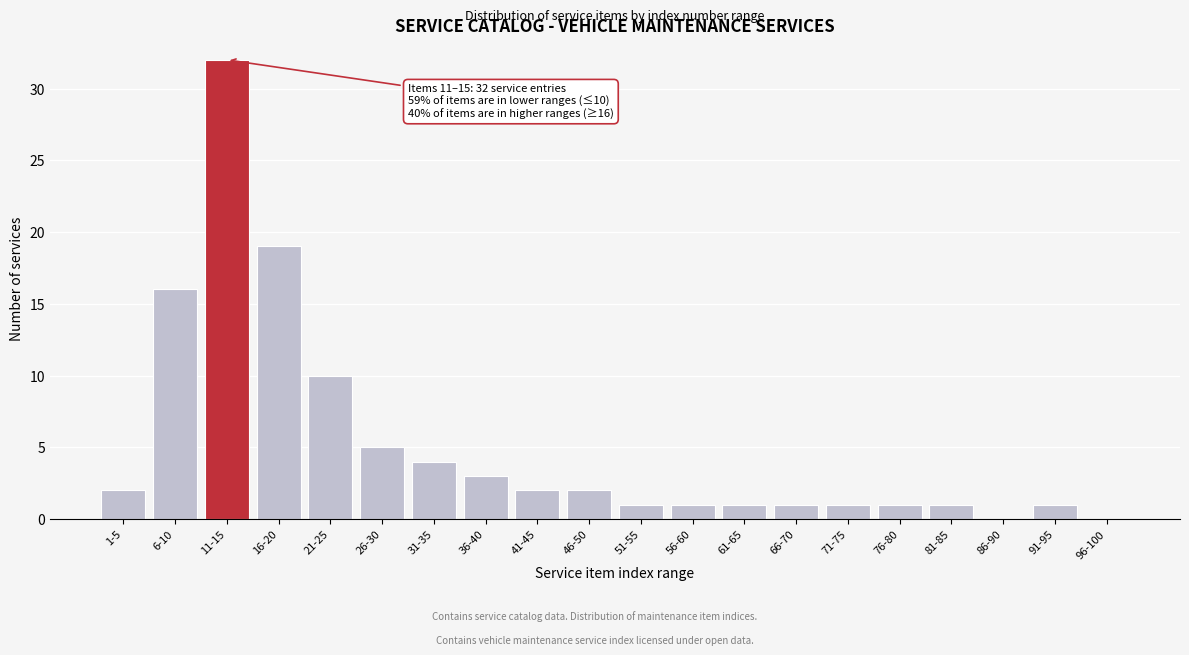

Reading left to right, list all the values displayed in this chart.

1-5=2	6-10=16	11-15=32	16-20=19	21-25=10	26-30=5	31-35=4	36-40=3	41-45=2	46-50=2	51-55=1	56-60=1	61-65=1	66-70=1	71-75=1	76-80=1	81-85=1	86-90=0	91-95=1	96-100=0